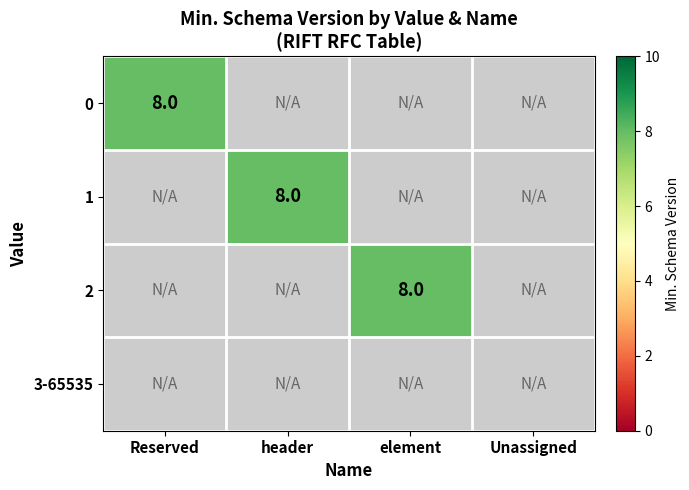

The value of Reserved at 2 is 14. True or false?

False